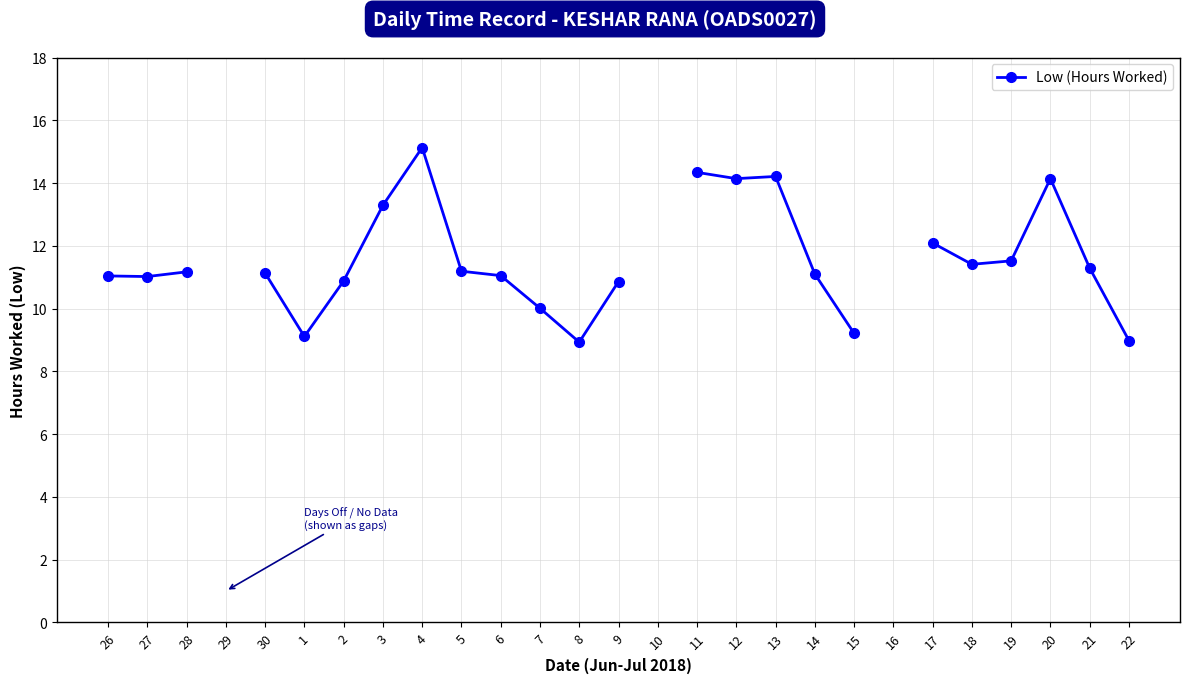

Is it true that the value at 27 is 18.3?

False